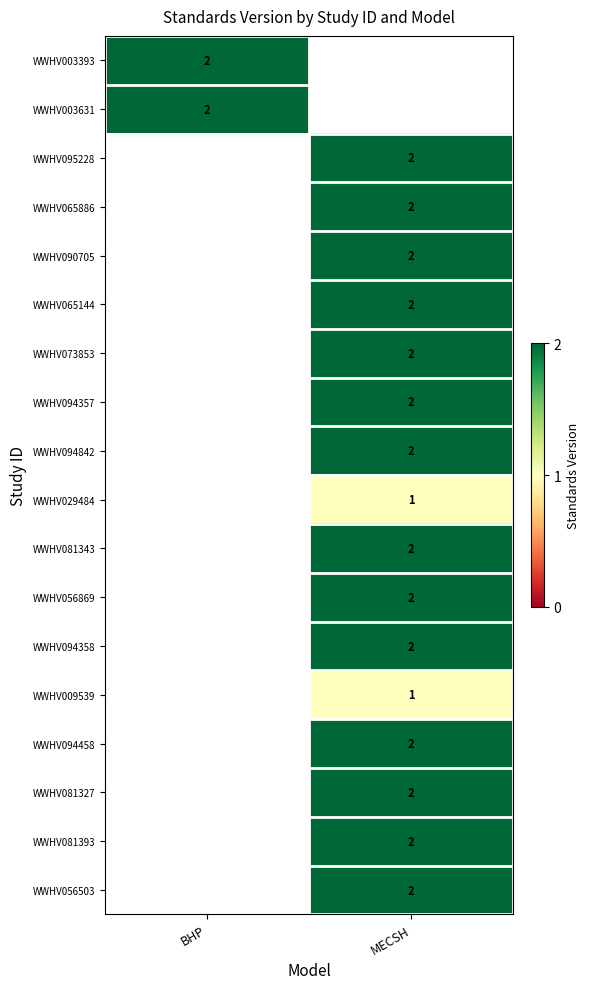

True or false: WWHV065144 has a value of 0.7 at MECSH.

False